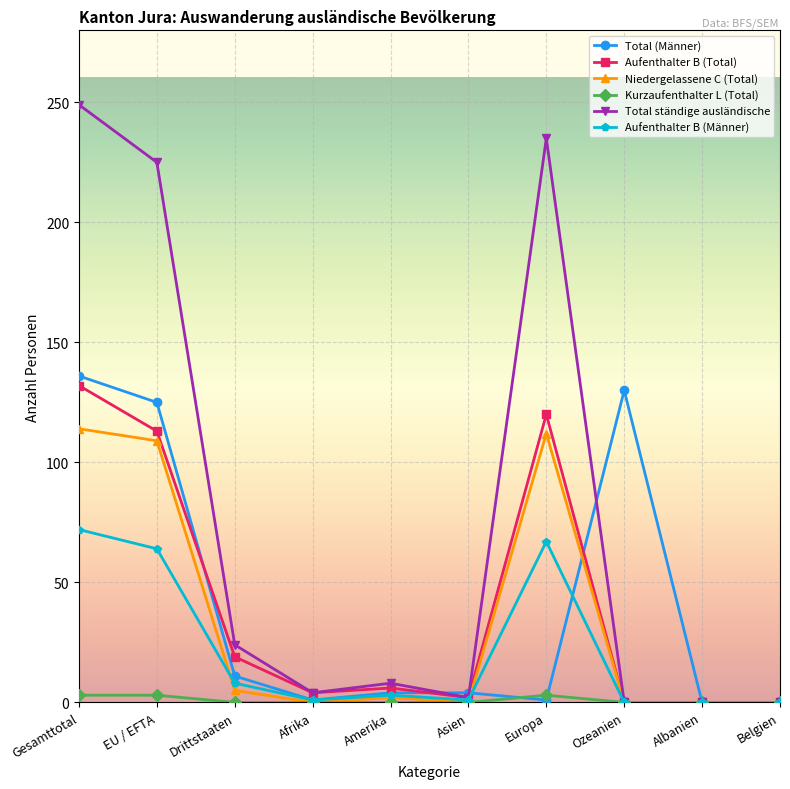

True or false: Total (Männer) has more than 2 points higher than both neighbors.

False